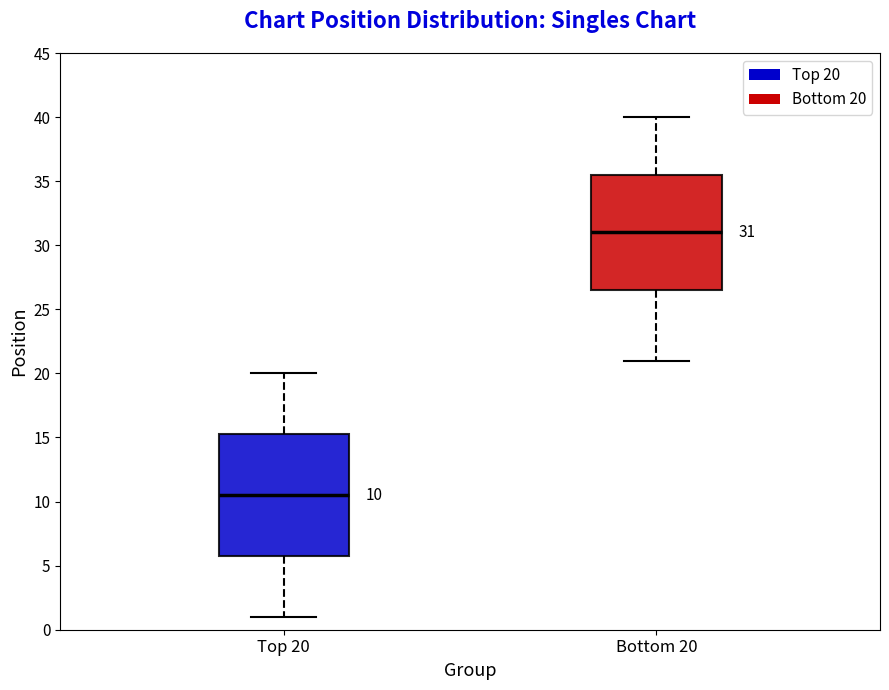

Which box has the lowest median line?

Top 20